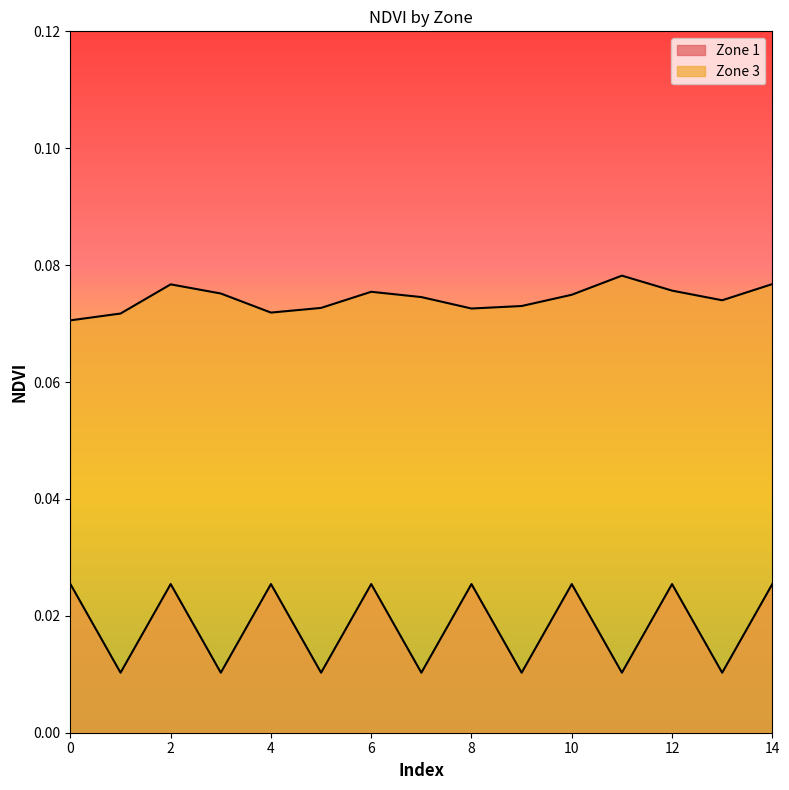

Which series has the largest total across all categories?

Zone 3